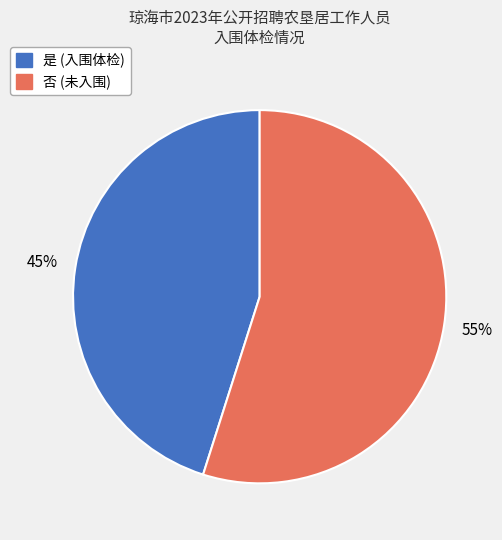

Between 是 and 否, which is larger?

否